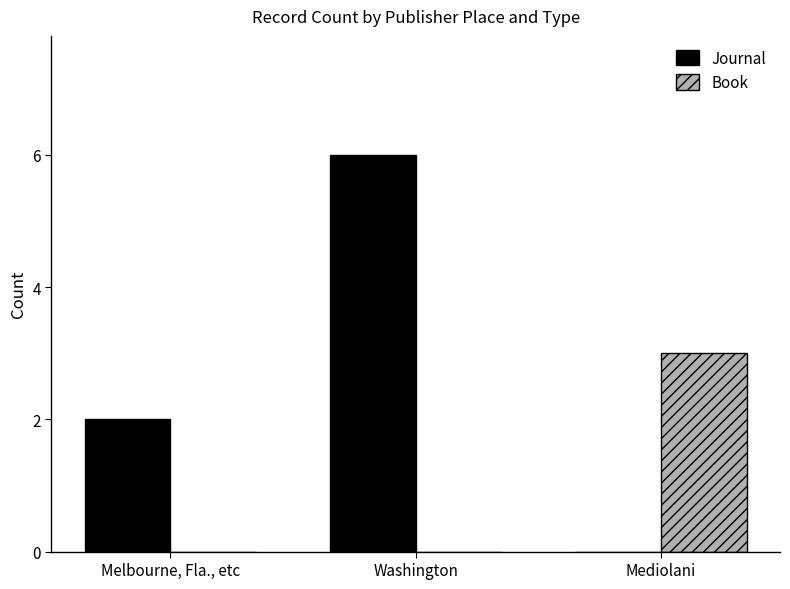

What is the spread (max minus min) of values at Melbourne, Fla., etc?

2